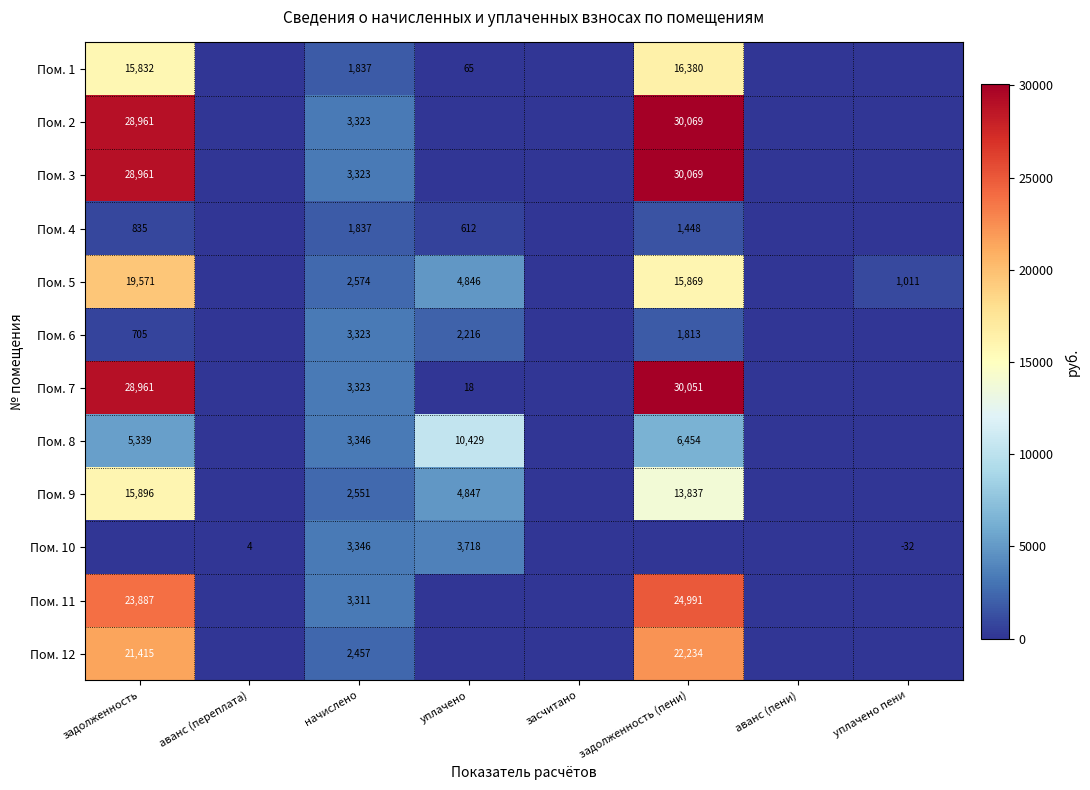

Is it true that Пом. 8 equals 2273 at уплачено?

False